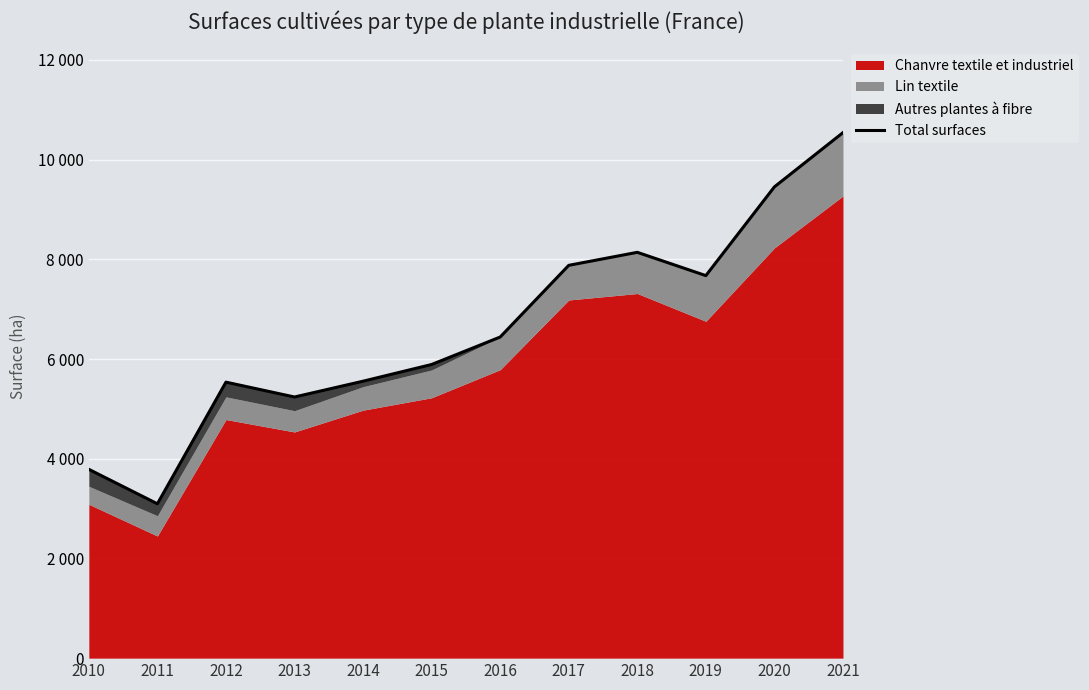

Where is the first local minimum?

2011